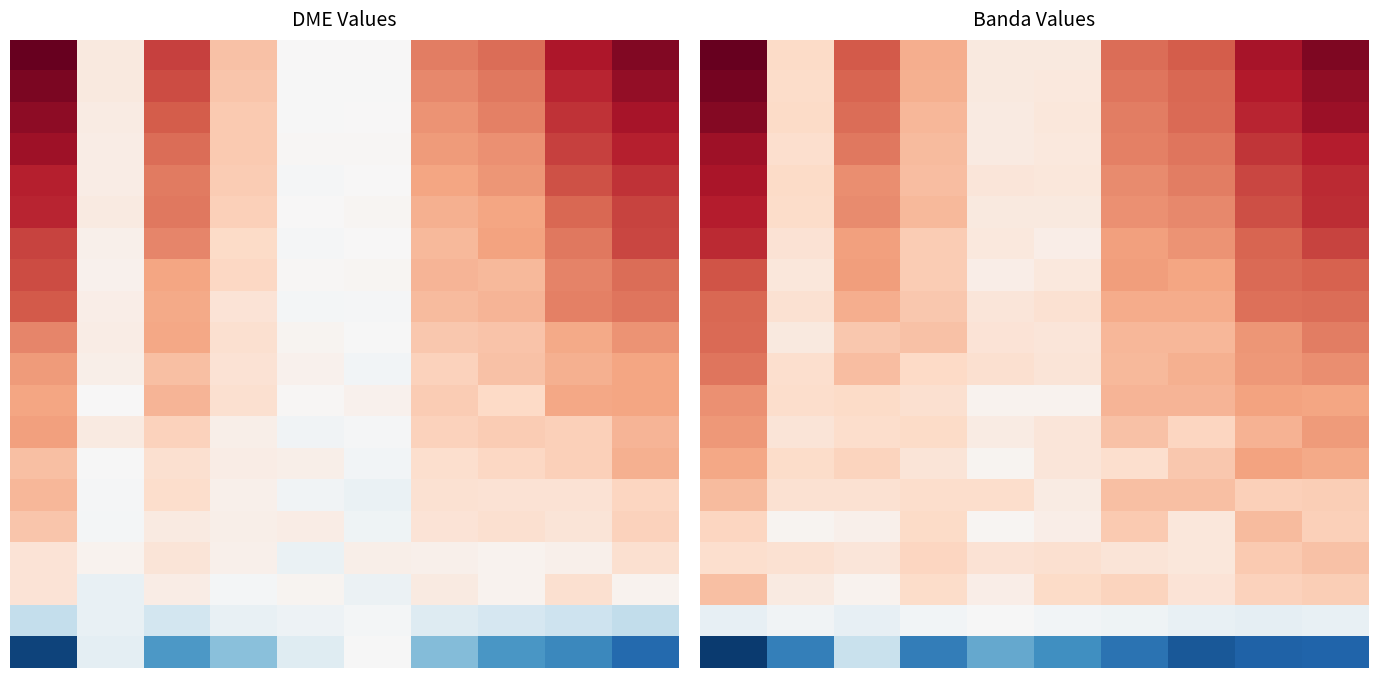

Count the number of data series in this chart.

20